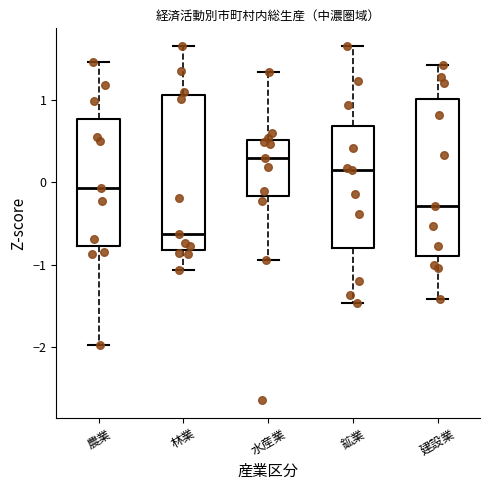

Which box's median line is the lowest?

林業